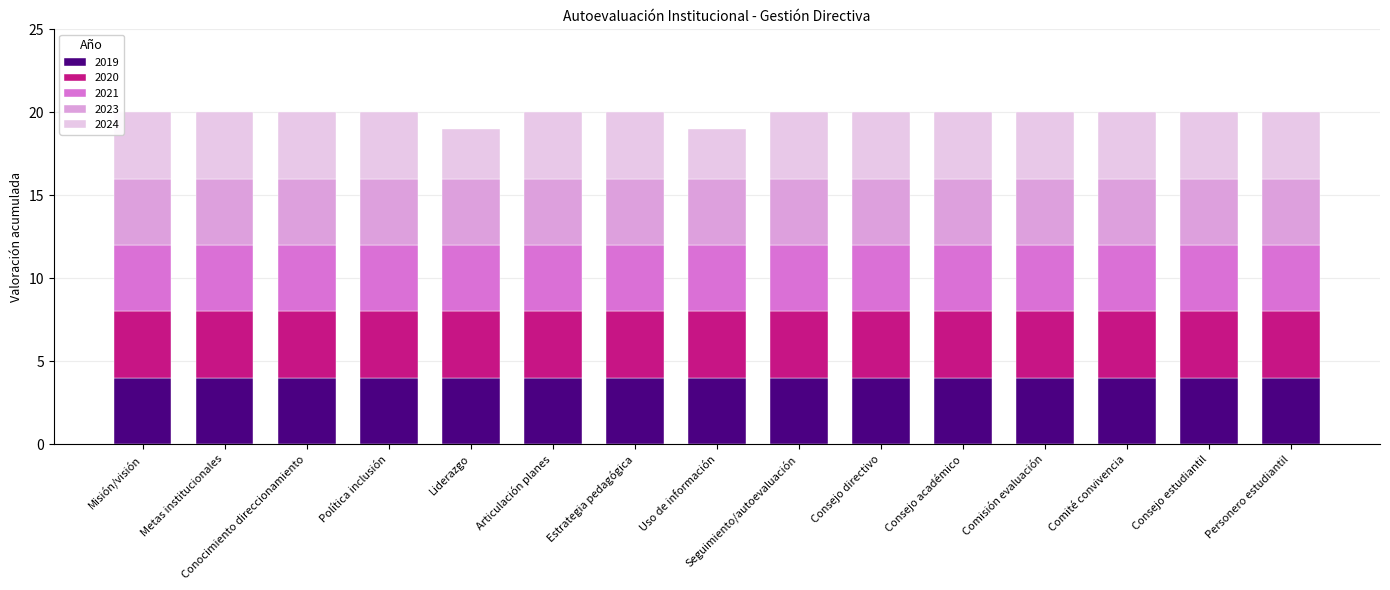

What is the total value across all series at Uso de información?

19